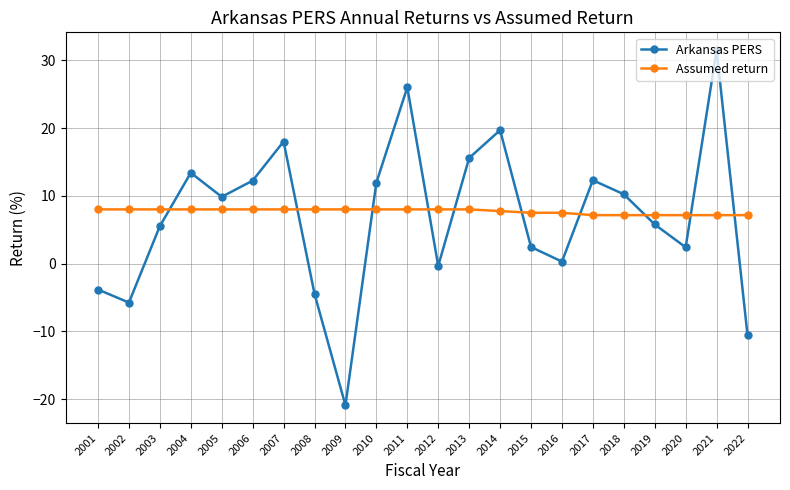

The Arkansas PERS series shows 15.6 at 2013. True or false?

True